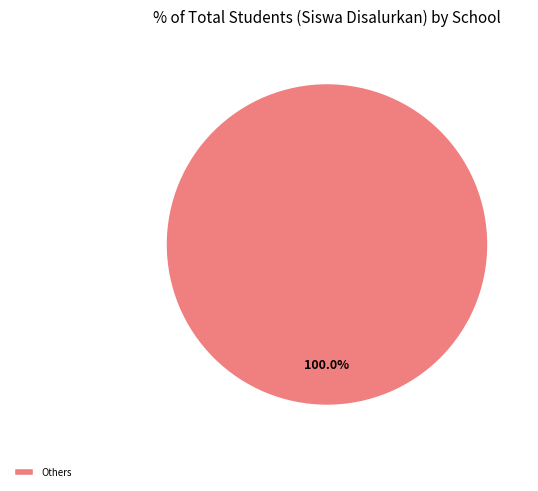

Rank the categories by value from highest to lowest.

Others